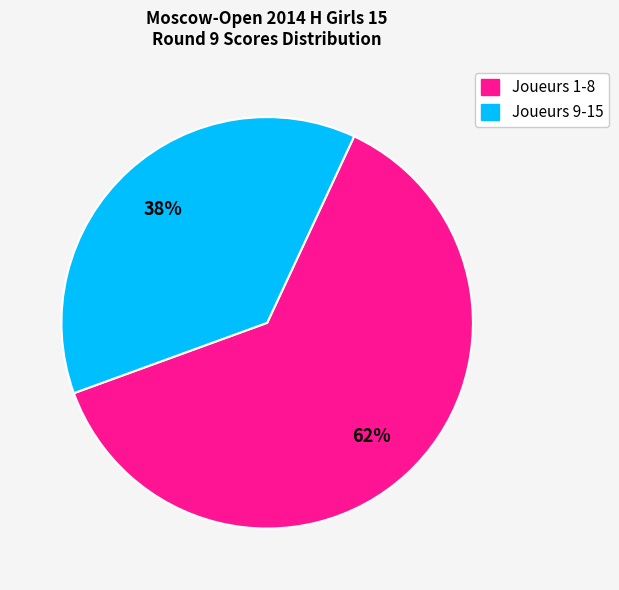

To the nearest percent, what is the average slice percentage?

50%